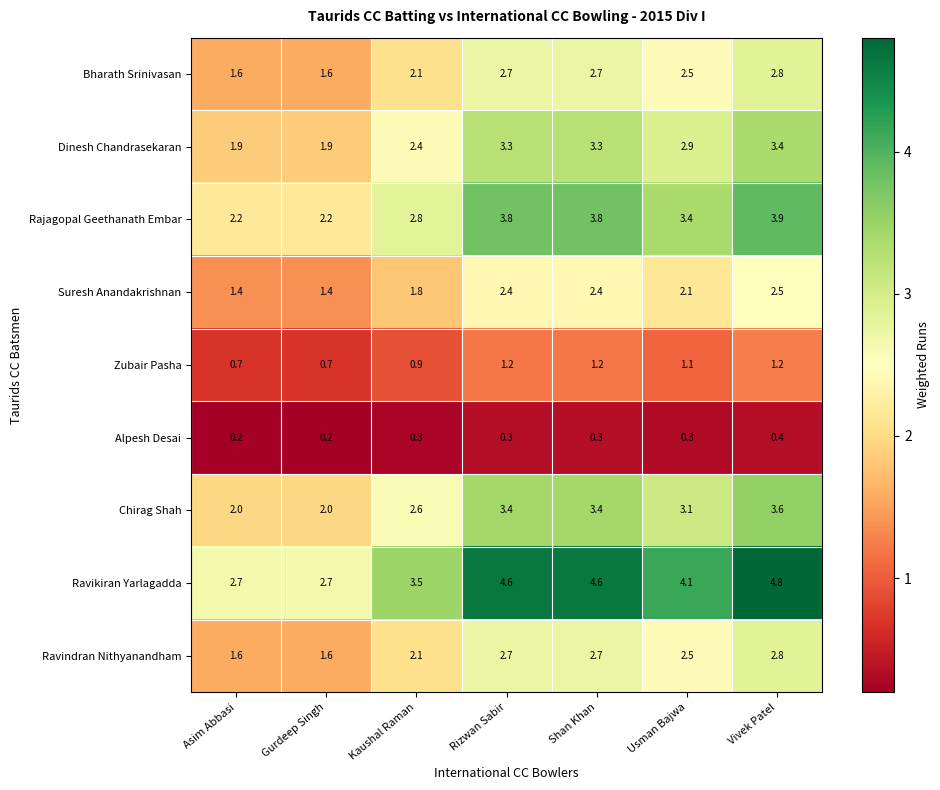

At how many categories does at least one series exceed 3?

5